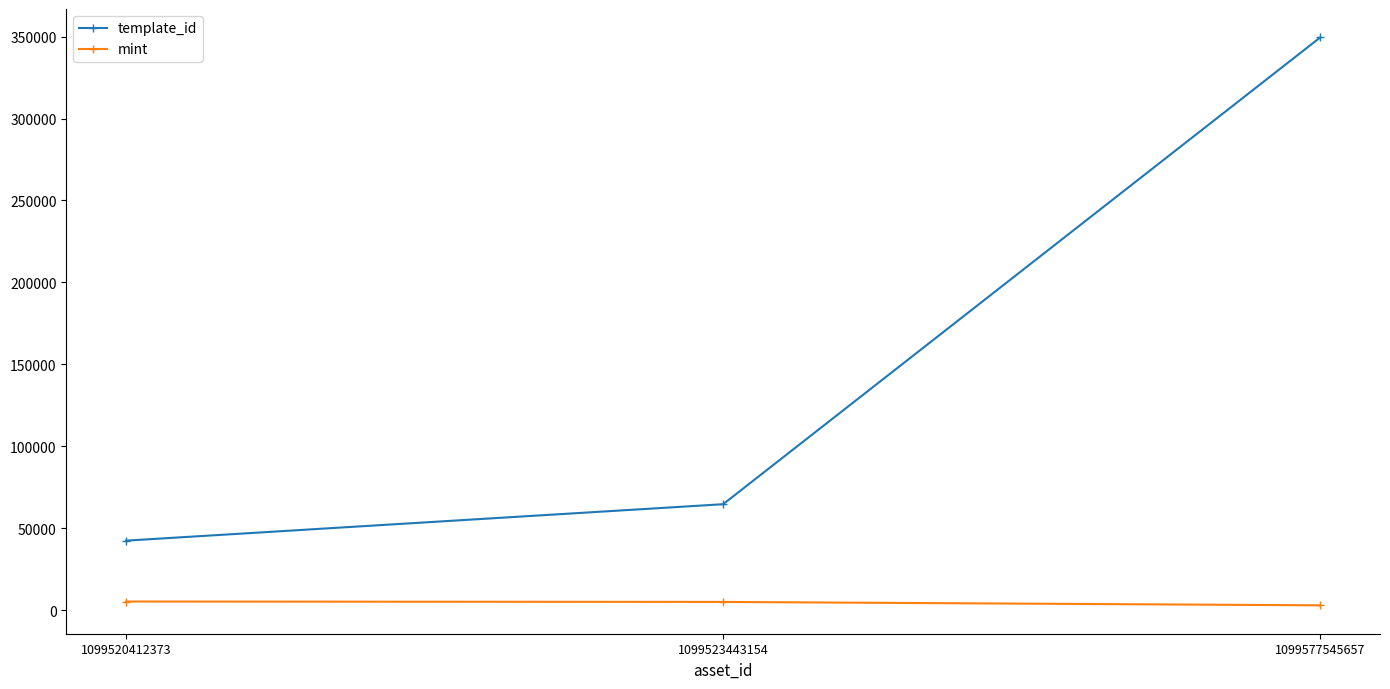

At which category is the sum across all series the highest?

1099577545657